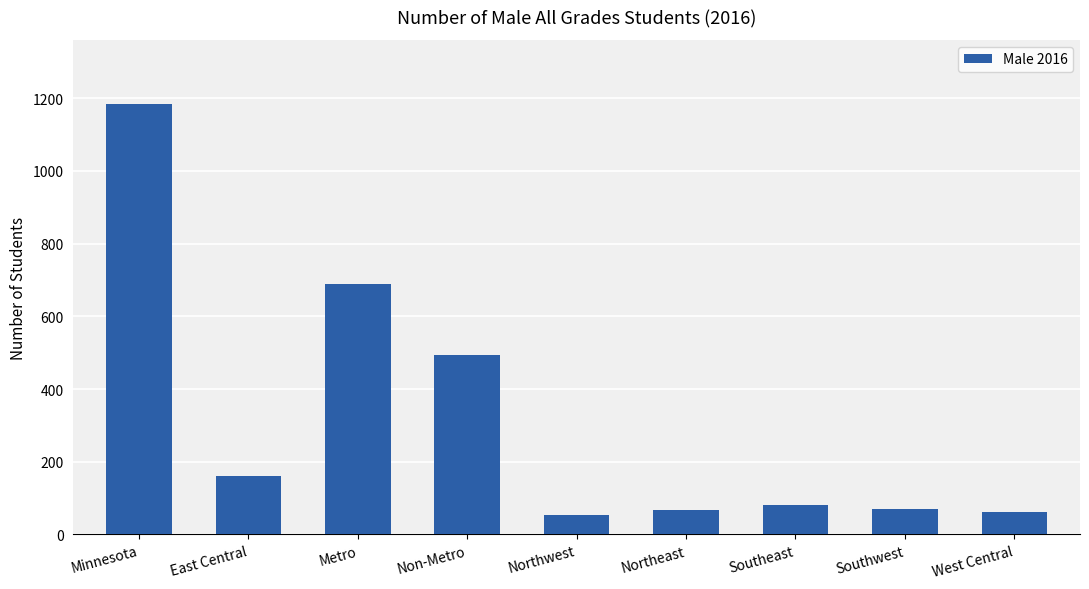

What is the smallest value displayed?

53